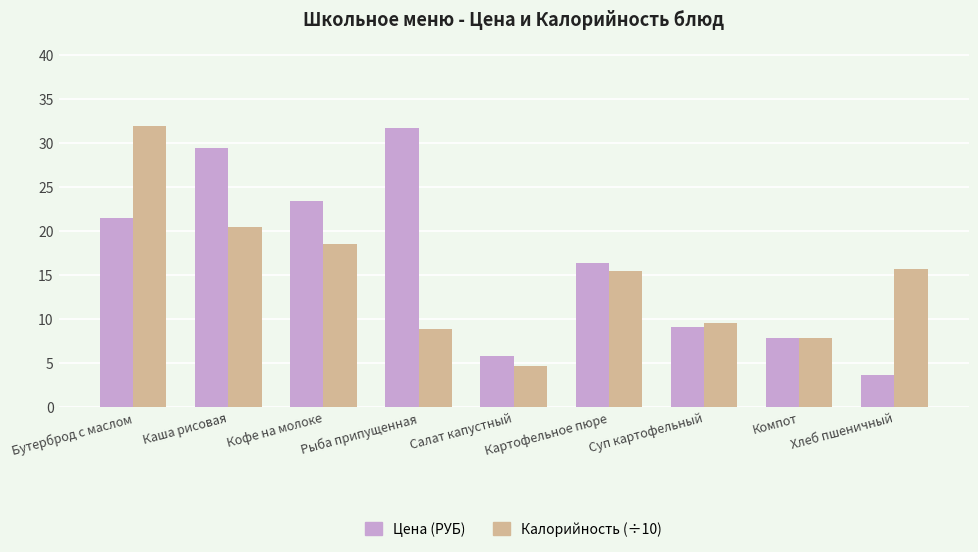

True or false: Калорийность (÷10) has a value of 13.9 at Рыба припущенная.

False